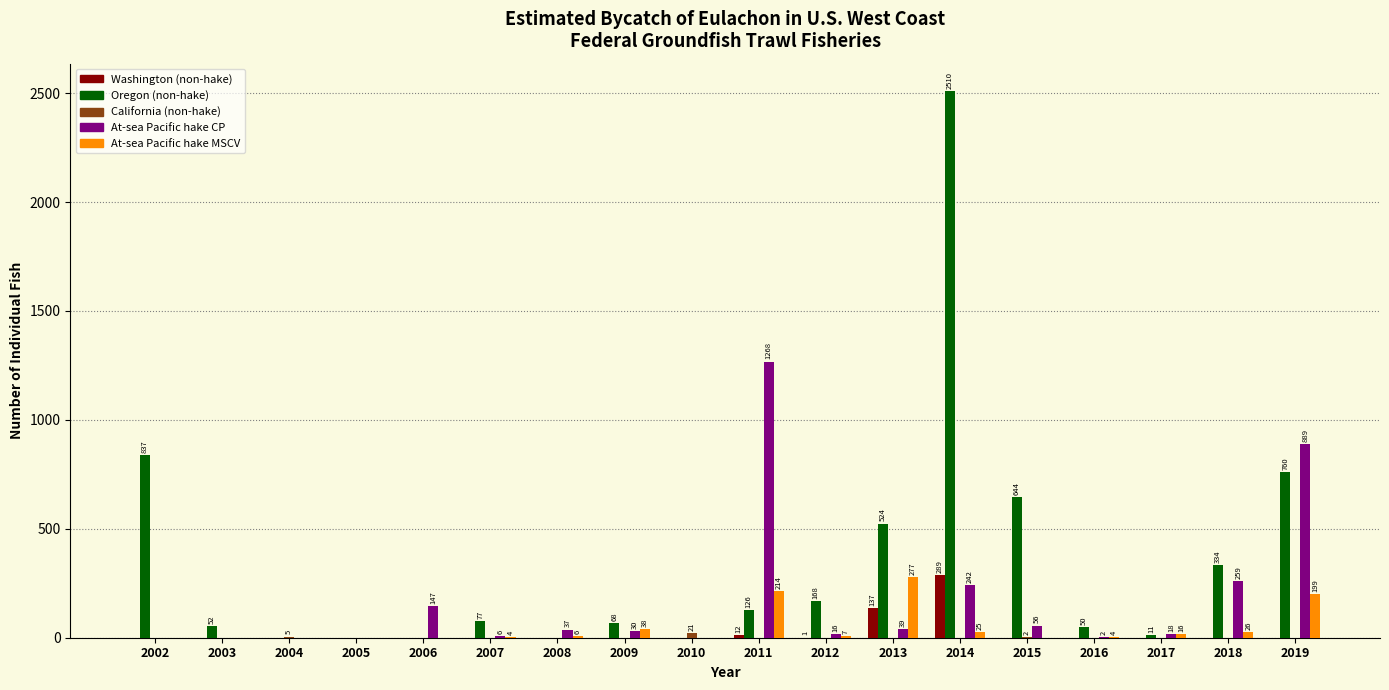

What is the total value across all series at 2016?

56